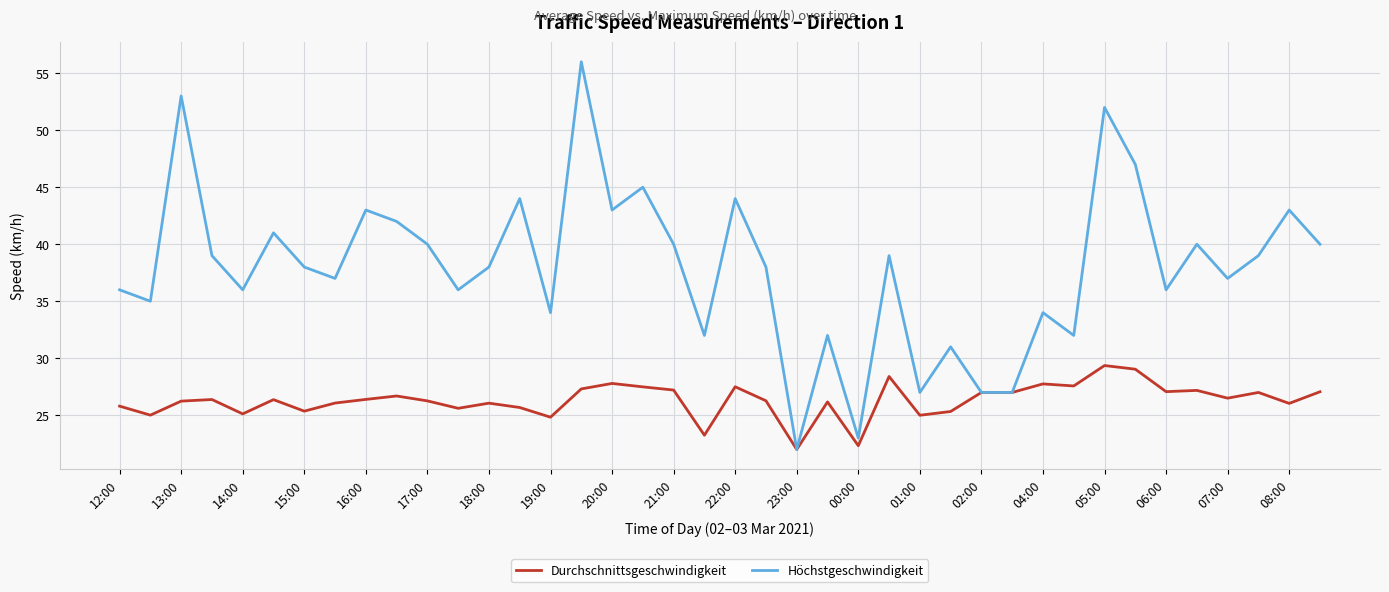

Which series has the largest range (max minus min)?

Höchstgeschwindigkeit